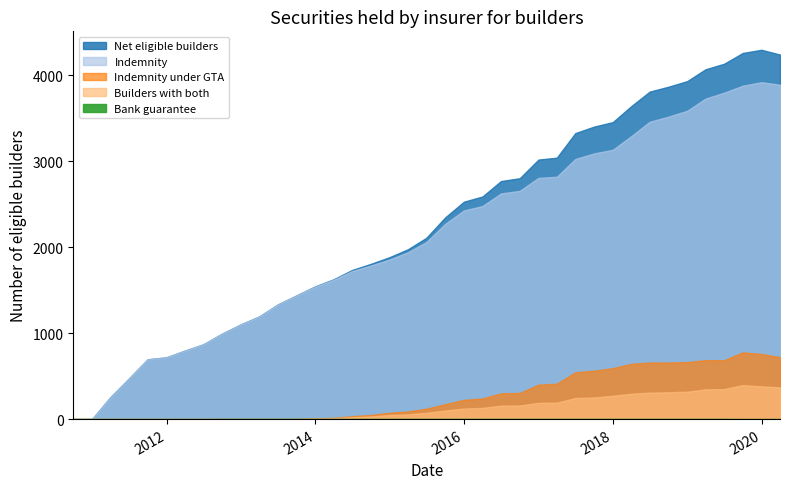

Rank the categories by Builders with both value from lowest to highest.

2010-09-30, 2010-12-31, 2011-03-31, 2011-06-30, 2011-09-30, 2011-12-31, 2012-03-31, 2012-06-30, 2012-09-30, 2012-12-31, 2013-03-31, 2013-06-30, 2013-09-30, 2013-12-31, 2014-03-31, 2014-06-30, 2014-09-30, 2014-12-31, 2015-03-31, 2015-06-30, 2015-09-30, 2015-12-31, 2016-03-31, 2016-06-30, 2016-09-30, 2016-12-31, 2017-03-31, 2017-06-30, 2017-09-30, 2017-12-31, 2018-03-31, 2018-06-30, 2018-09-30, 2018-12-31, 2019-03-31, 2019-06-30, 2020-03-31, 2019-12-31, 2019-09-30